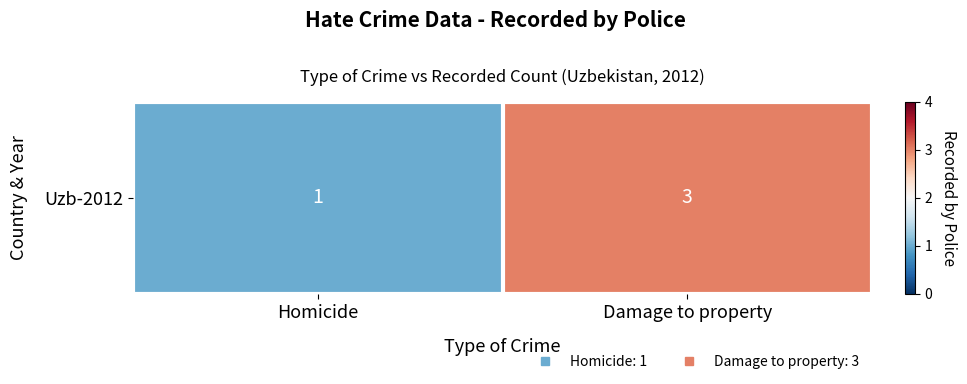

How many values are below 3?

1